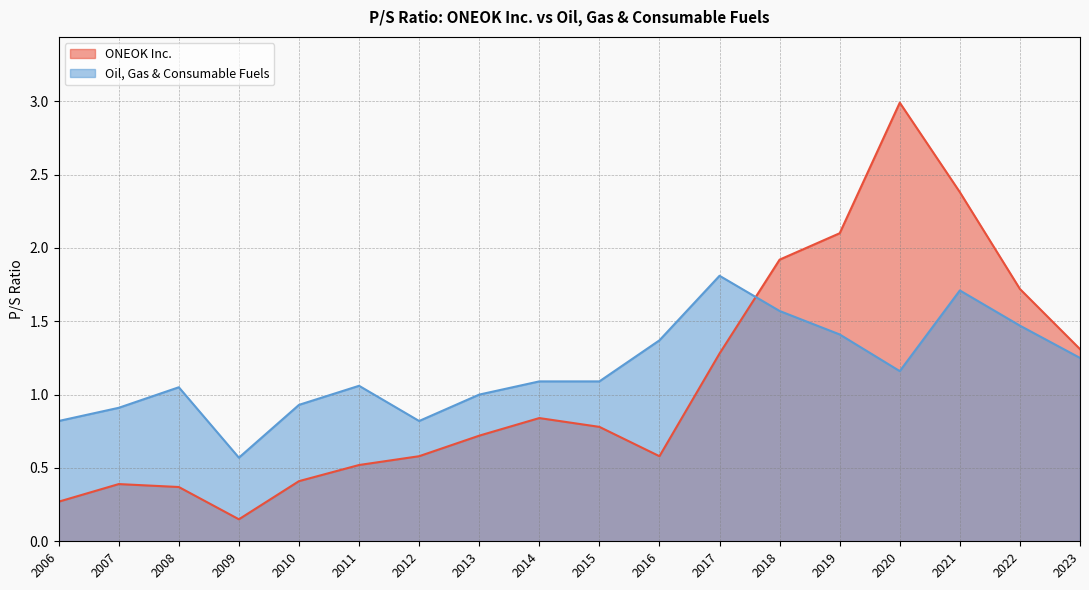

What is the total value across all series at 2018?

3.5